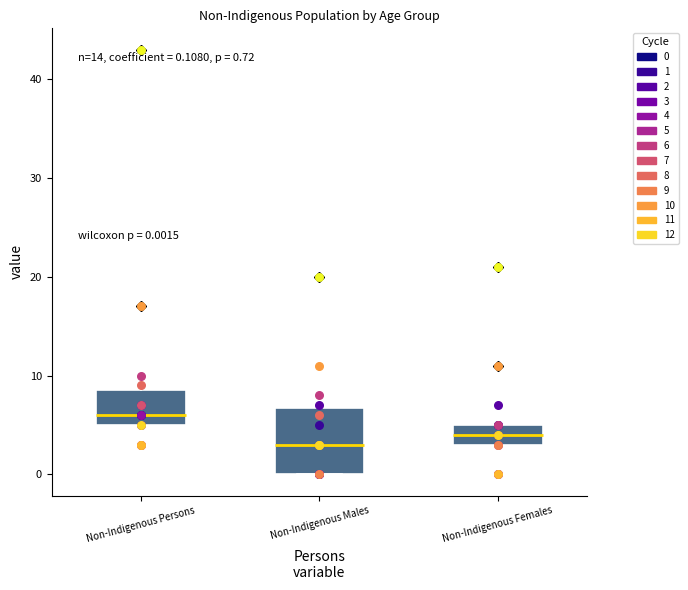

Comparing the boxes themselves (not the whiskers), which one is the tallest?

Non-Indigenous Males